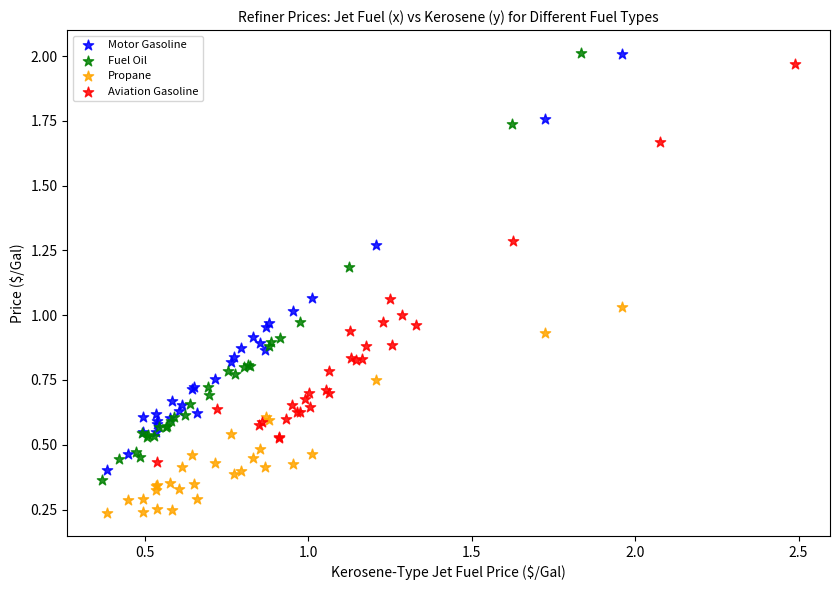

Which series has the largest Y range (max minus min)?

Fuel Oil